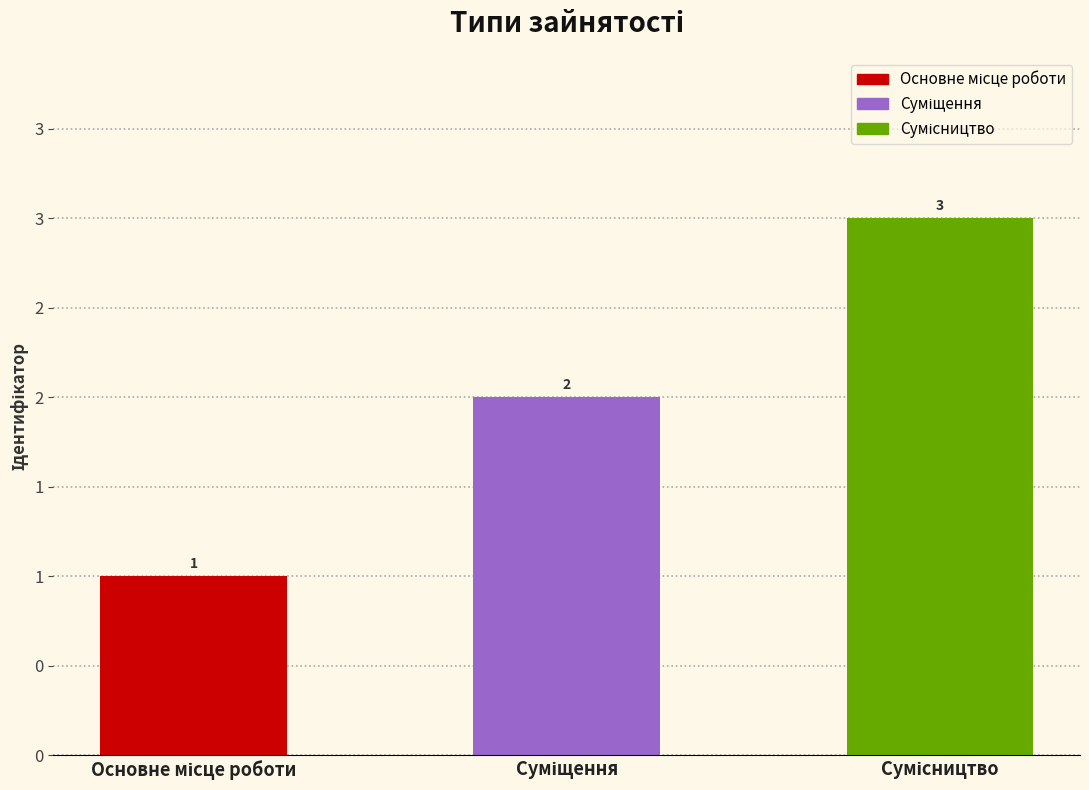

Which category has the lowest value across all series?

Основне місце роботи